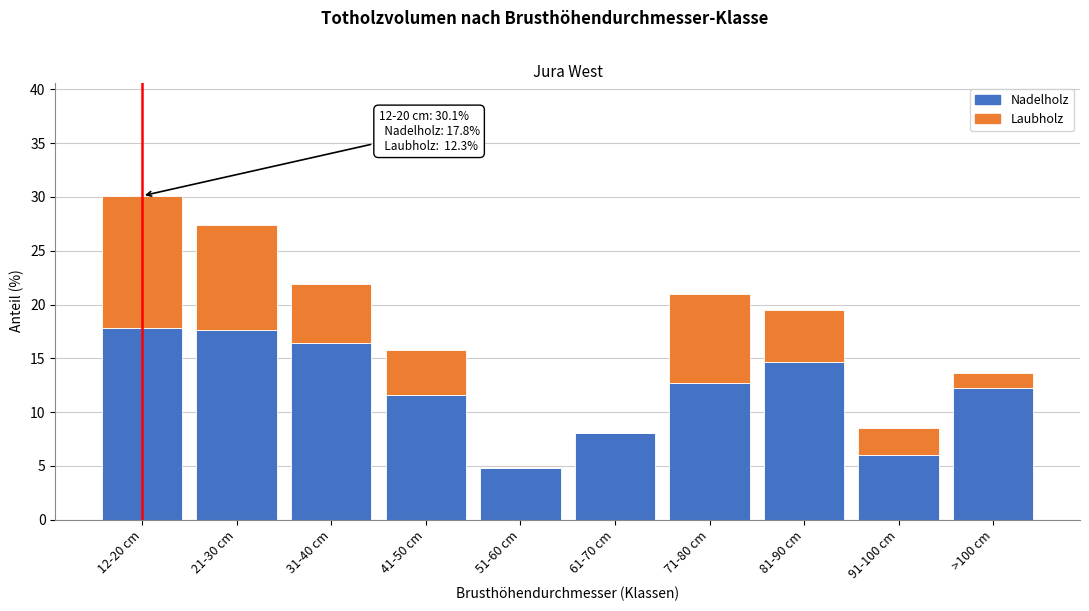

Reading left to right, list the values for the Nadelholz series.

12-20 cm=17.8	21-30 cm=17.6	31-40 cm=16.4	41-50 cm=11.6	51-60 cm=4.8	61-70 cm=8.1	71-80 cm=12.7	81-90 cm=14.7	91-100 cm=6.0	>100 cm=12.2